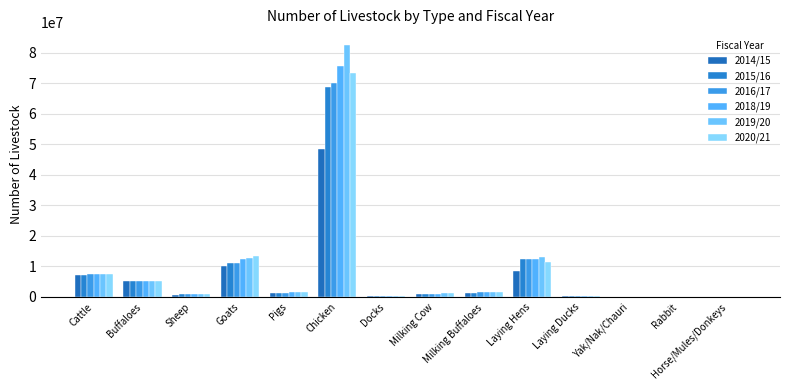

List the labels in order of 2014/15 value, largest first.

Chicken, Goats, Laying Hens, Cattle, Buffaloes, Milking Buffaloes, Pigs, Milking Cow, Sheep, Docks, Laying Ducks, Yak/Nak/Chauri, Horse/Mules/Donkeys, Rabbit